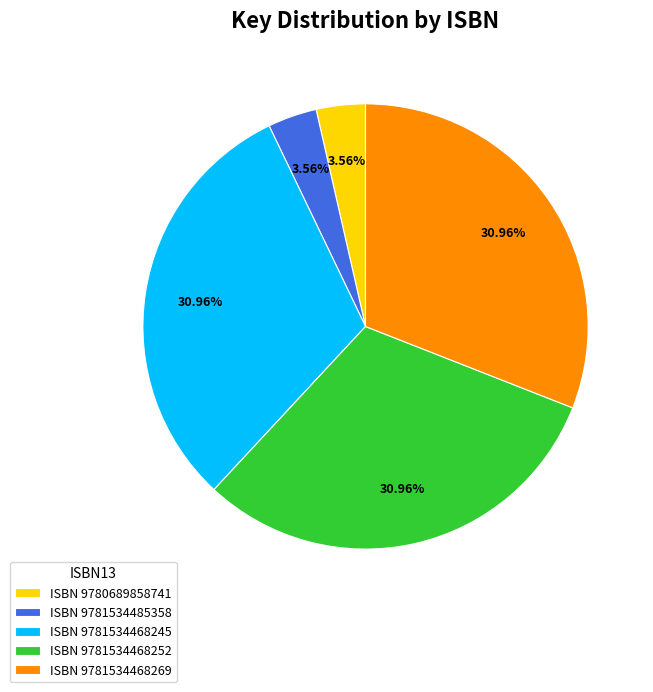

Count the number of slices in the pie.

5